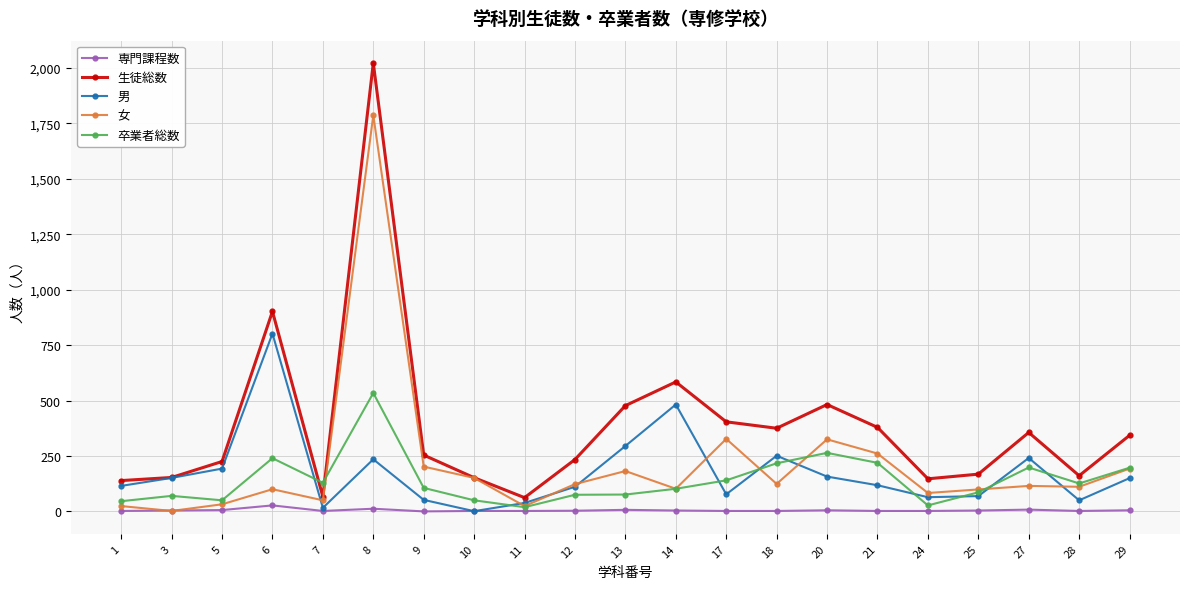

True or false: 卒業者総数 has more than 0 points higher than both neighbors.

True